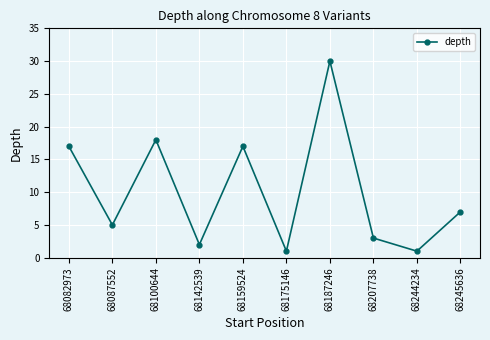

What is the approximate value at 68245636?

7